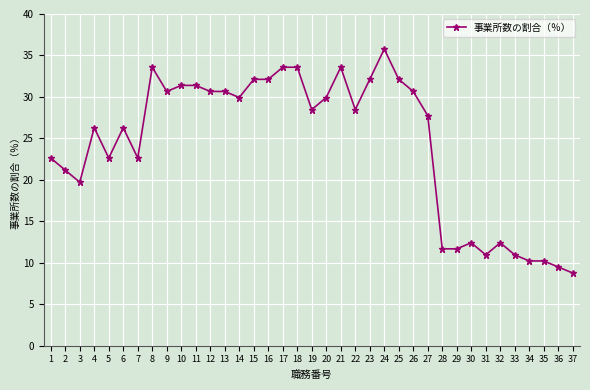

What is the difference between the maximum and minimum values?

27.0